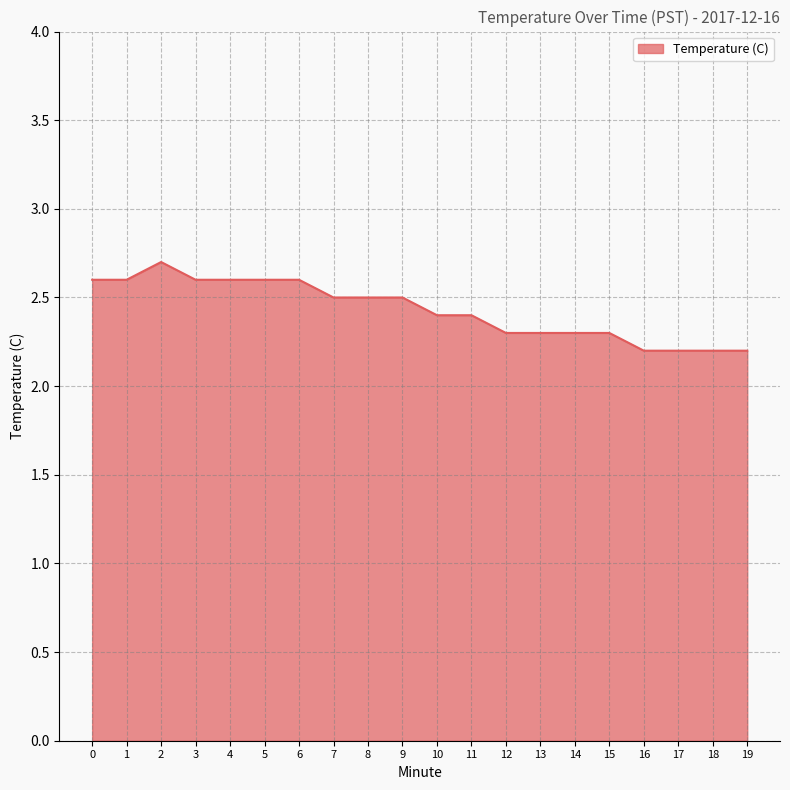

How many values are between 2 and 3?

20